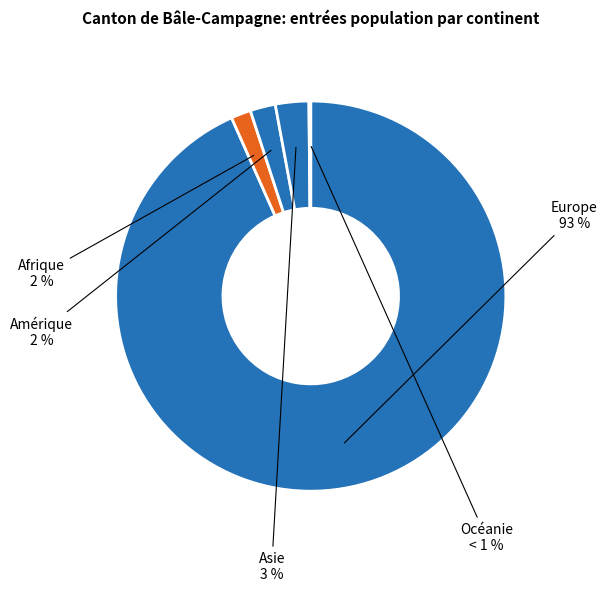

Is it true that Asie is 3% of the pie?

True